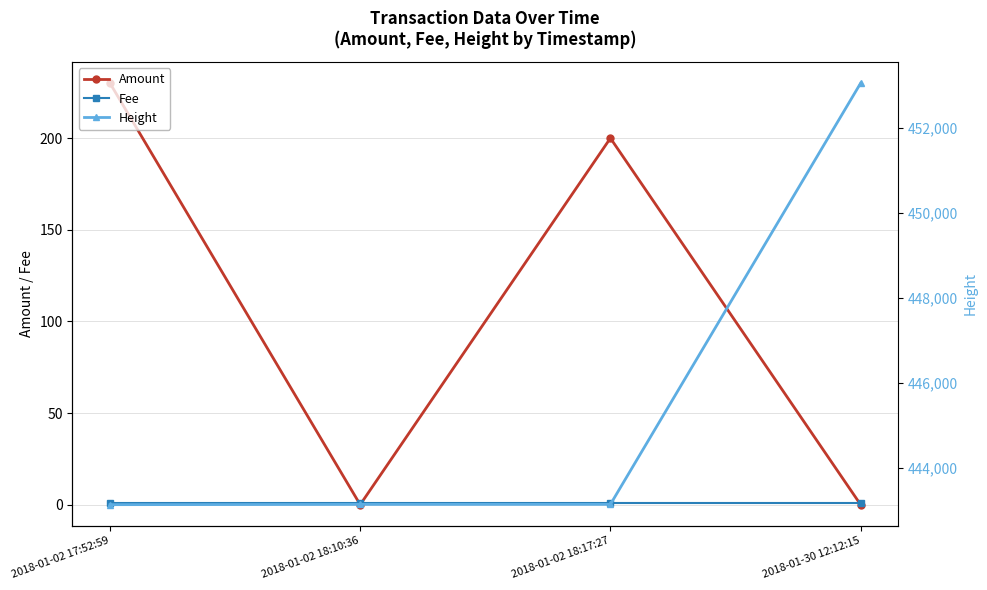

Which series changed the most between 2018-01-02 18:17:27 and 2018-01-30 12:12:15?

Height